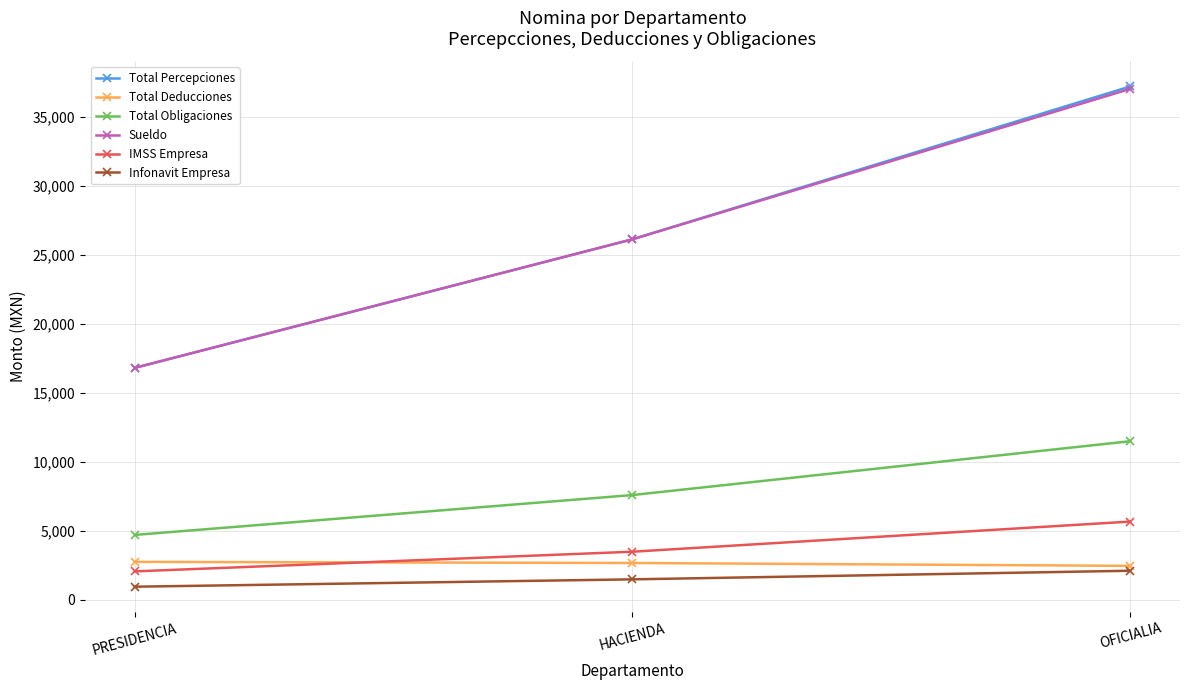

Where does the Sueldo series first go above 26131?

HACIENDA